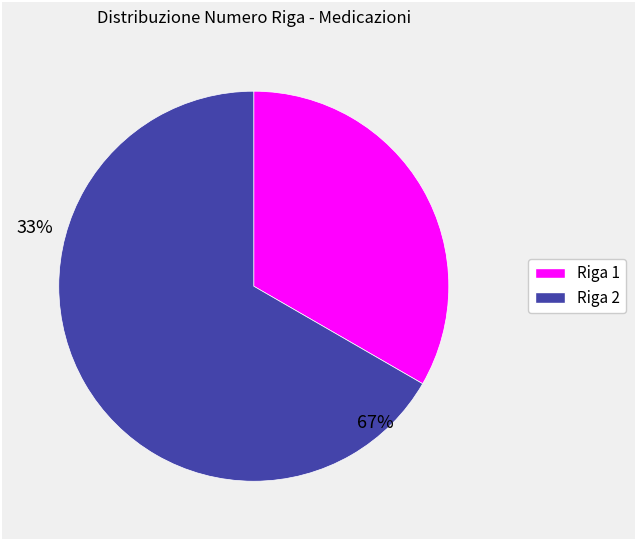

Rank the categories by value from highest to lowest.

Riga 2, Riga 1